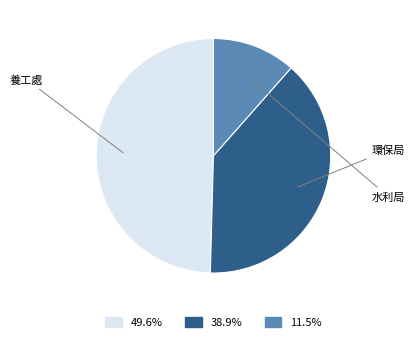

Count the number of slices in the pie.

3